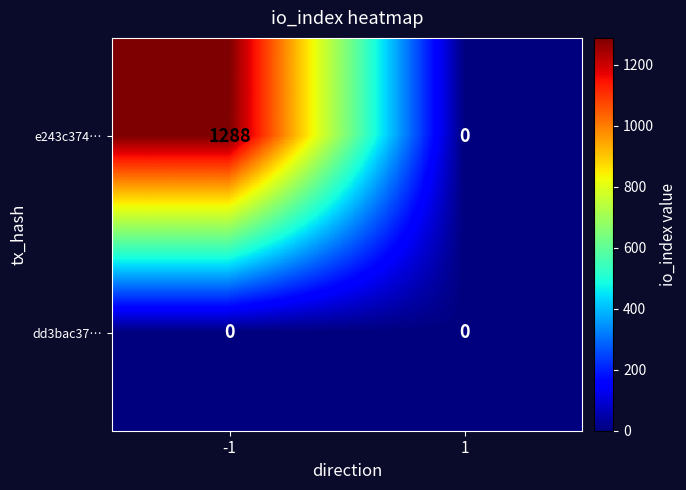

Reading right to left, extract all data points from this chart.

e243c374…: 1=0	-1=1288
dd3bac37…: 1=0	-1=0